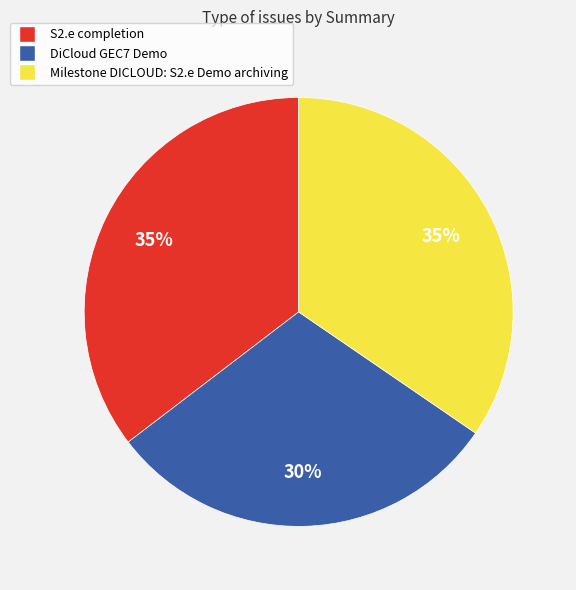

To the nearest percent, what is the combined percentage of S2.e completion and DiCloud GEC7 Demo?

65%